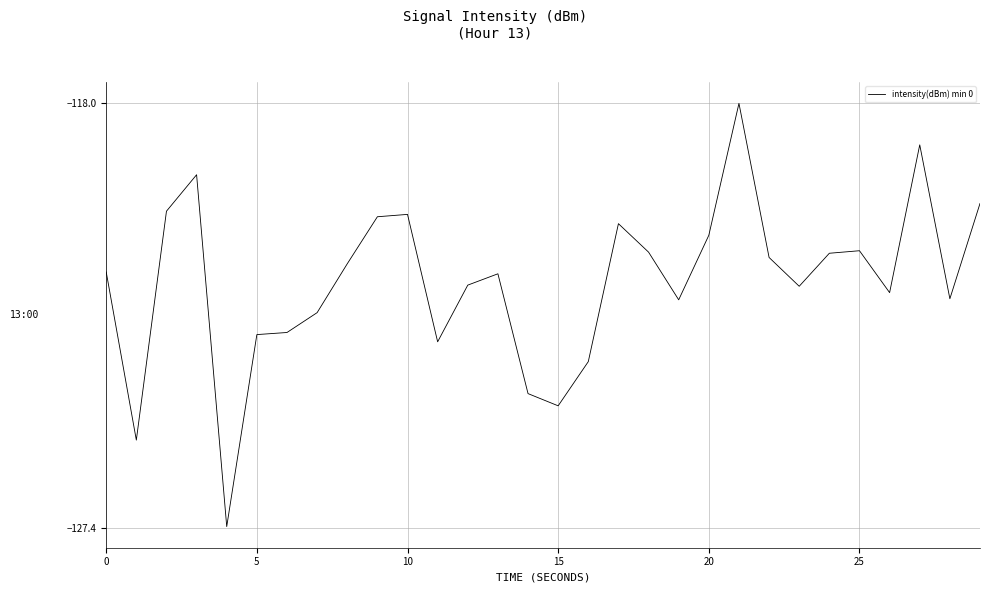

What is the difference between the maximum and minimum values?

9.3